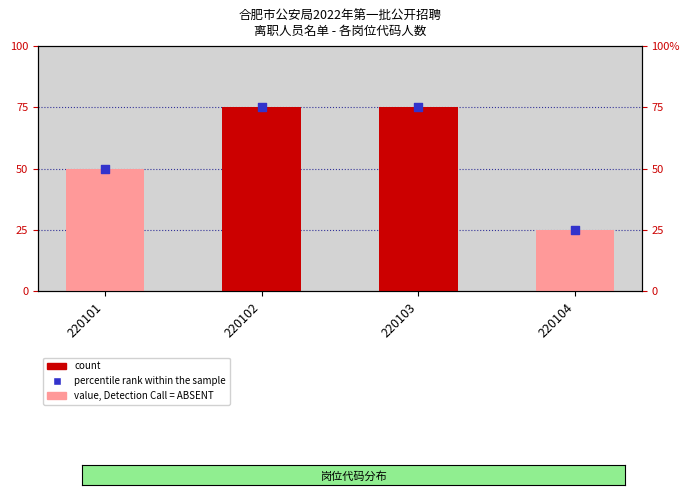

At which category is the sum across all series the highest?

220102